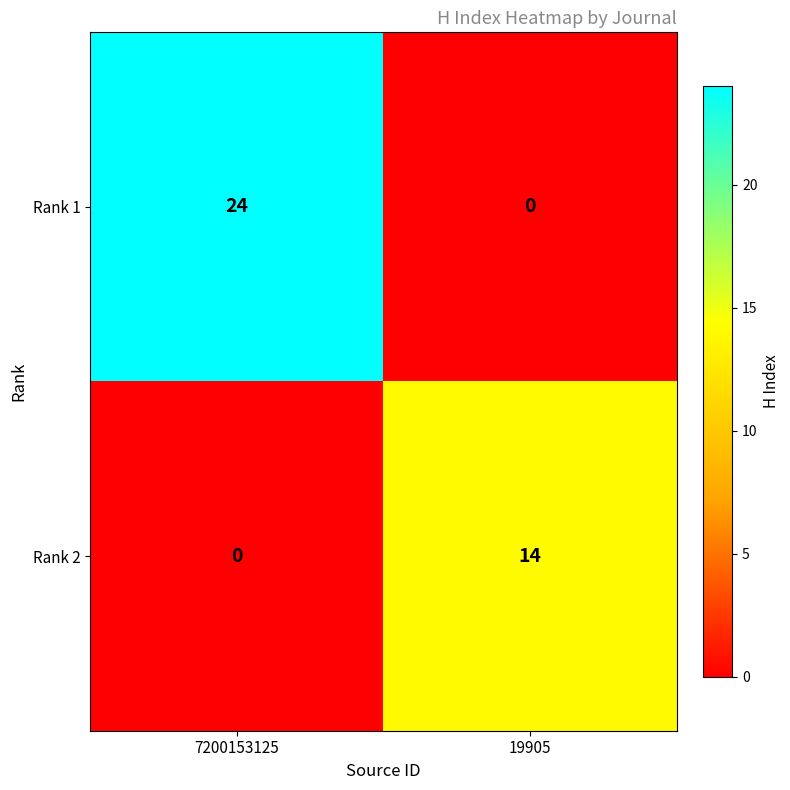

Reading left to right, extract all data points from this chart.

Rank 1: 7200153125=24	19905=0
Rank 2: 7200153125=0	19905=14